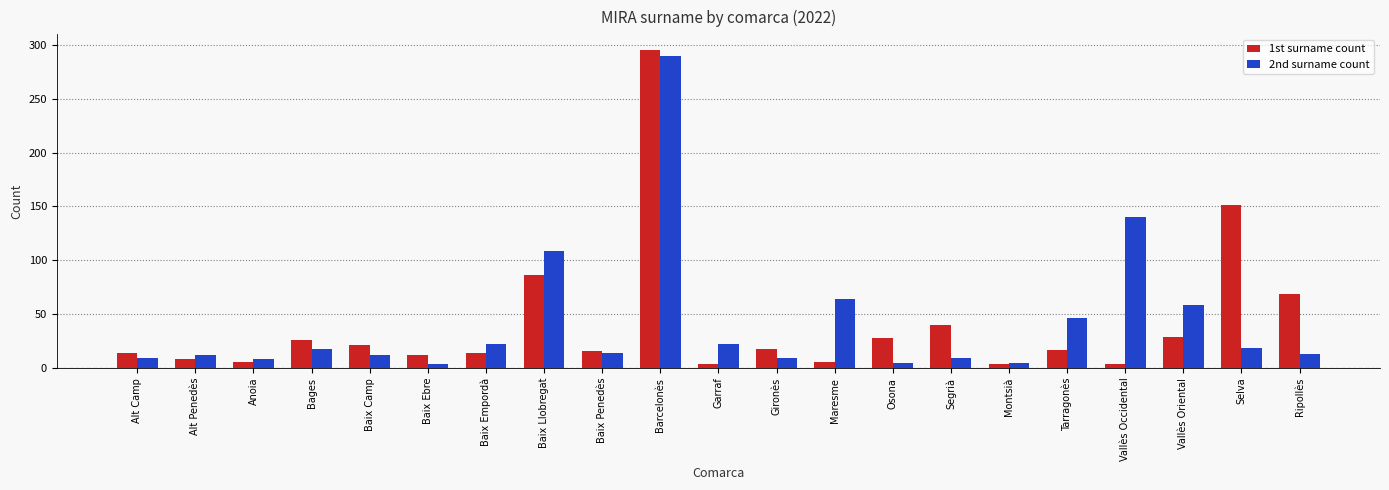

Which series has the largest range (max minus min)?

1st surname count